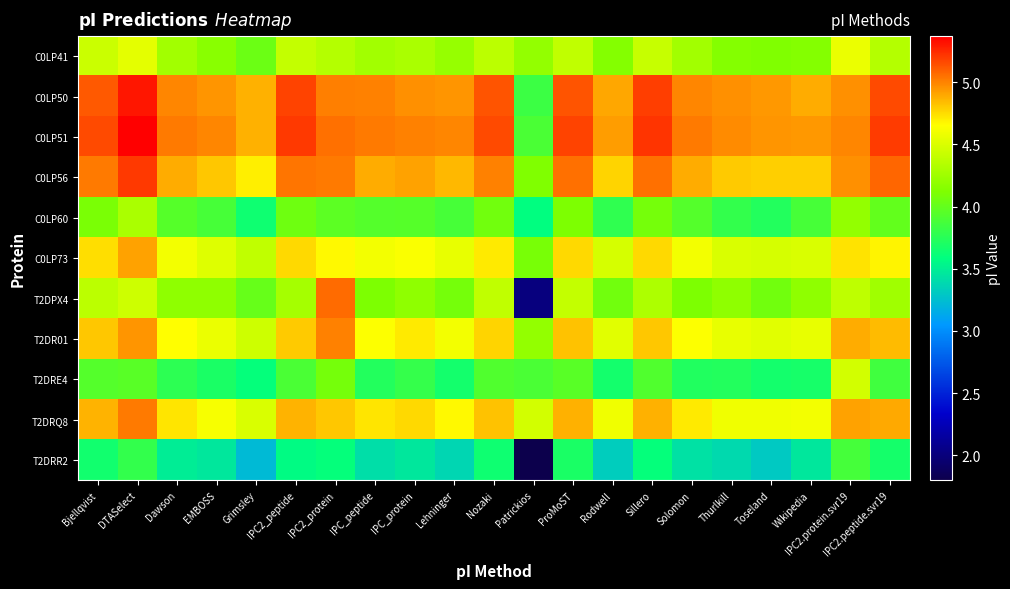

How many series are shown in this chart?

11